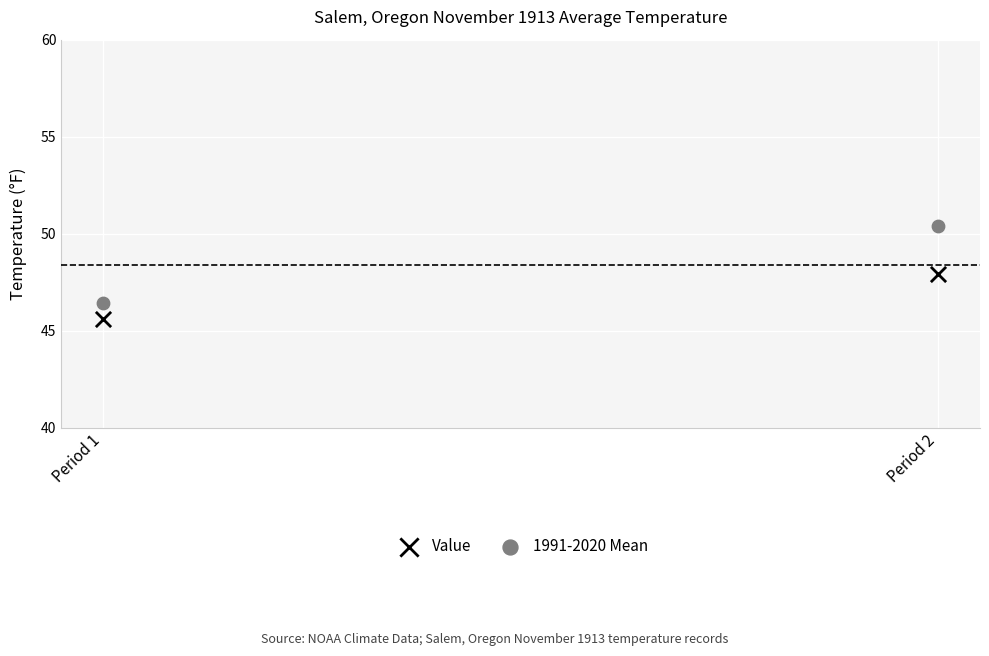

Across all data points, what is the range of X values (max minus min)?

1.0